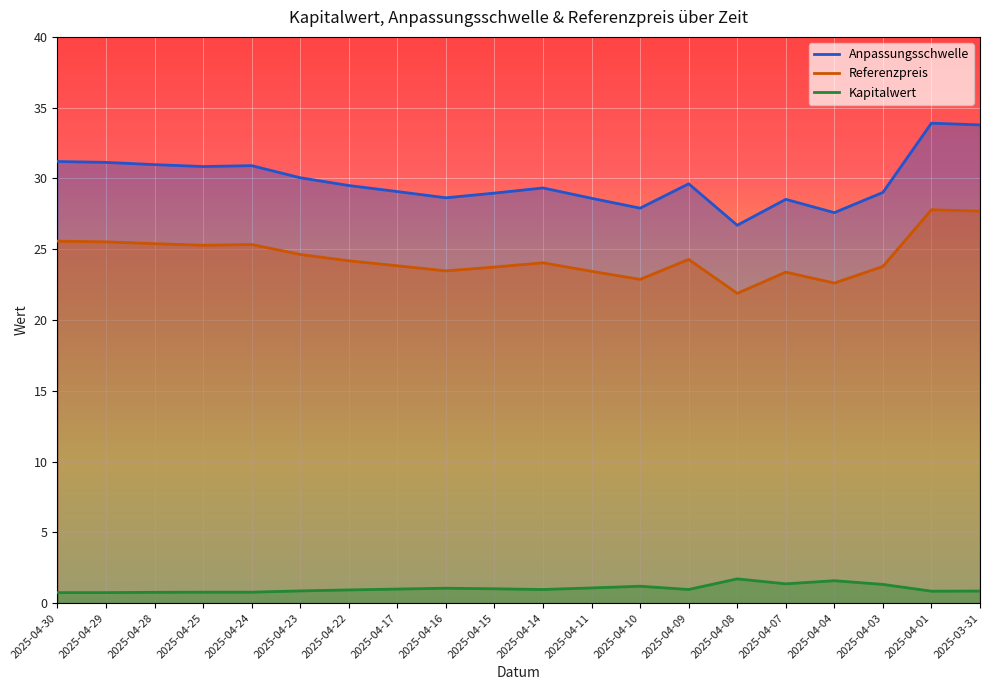

What is the value of the Anpassungsschwelle point at the 8th from the left?

29.1